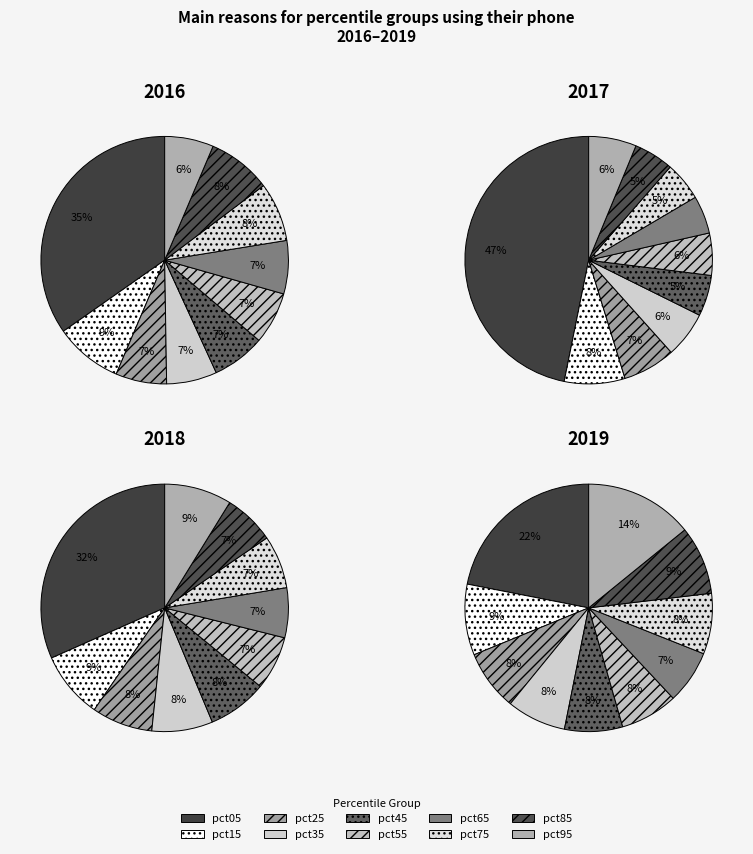

To the nearest percent, what percentage of the pie is 9?

6%